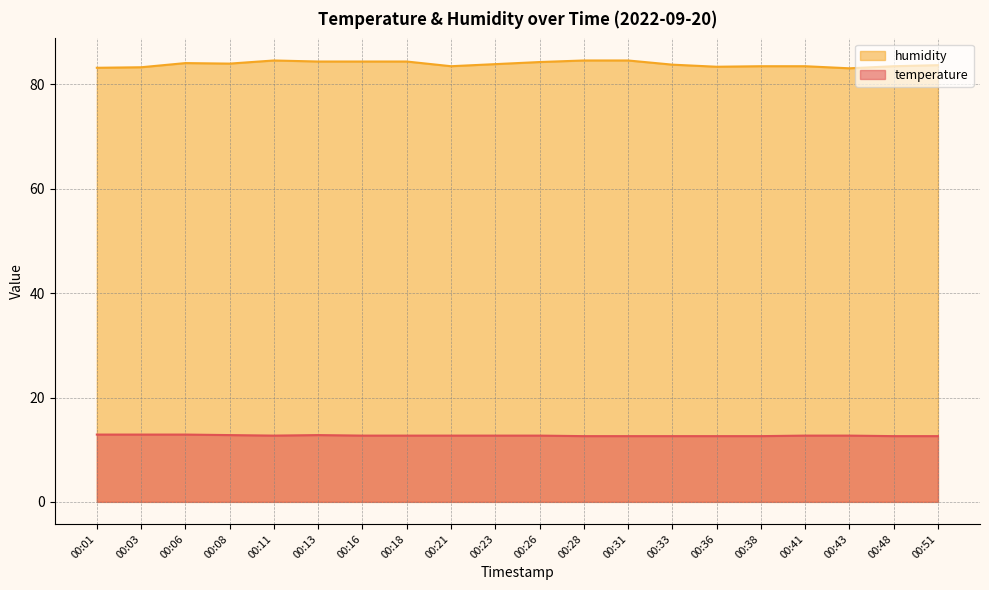

Reading left to right, transcribe all the data shown in this chart.

temperature: 12.9	12.9	12.9	12.8	12.7	12.8	12.7	12.7	12.7	12.7	12.7	12.6	12.6	12.6	12.6	12.6	12.7	12.7	12.6	12.6
humidity: 83.2	83.3	84.1	84.0	84.6	84.4	84.4	84.4	83.5	83.9	84.3	84.6	84.6	83.8	83.4	83.5	83.5	83.1	83.5	83.7